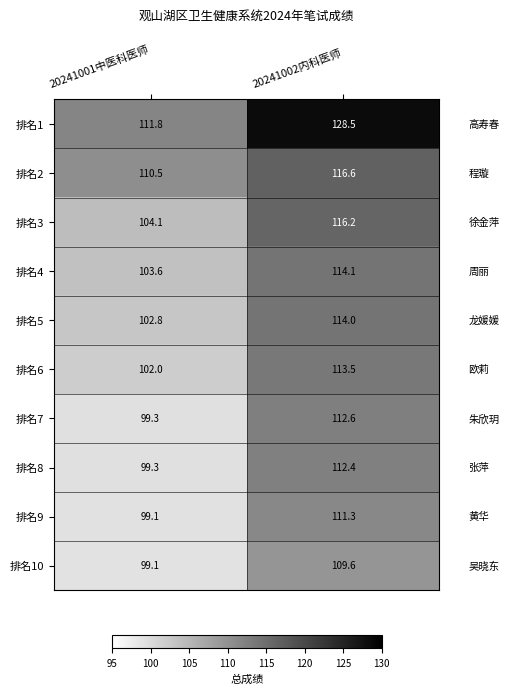

At which label does 排名5 reach its peak?

20241002内科医师